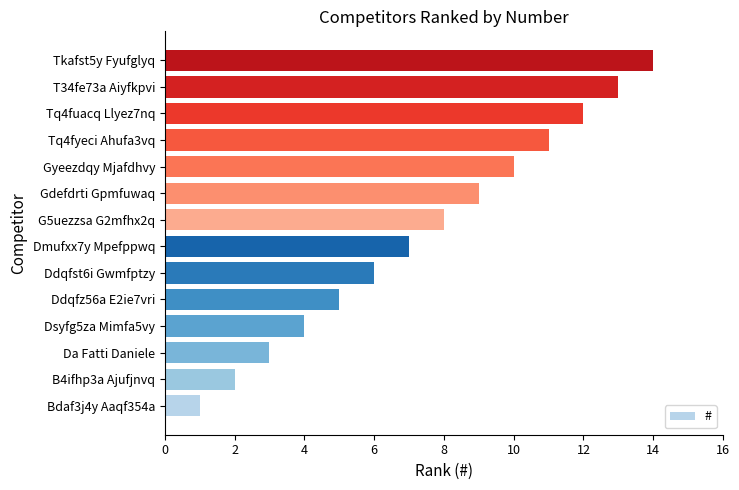

List the labels in order of value, largest first.

Tkafst5y Fyufglyq, T34fe73a Aiyfkpvi, Tq4fuacq Llyez7nq, Tq4fyeci Ahufa3vq, Gyeezdqy Mjafdhvy, Gdefdrti Gpmfuwaq, G5uezzsa G2mfhx2q, Dmufxx7y Mpefppwq, Ddqfst6i Gwmfptzy, Ddqfz56a E2ie7vri, Dsyfg5za Mimfa5vy, Da Fatti Daniele, B4ifhp3a Ajufjnvq, Bdaf3j4y Aaqf354a